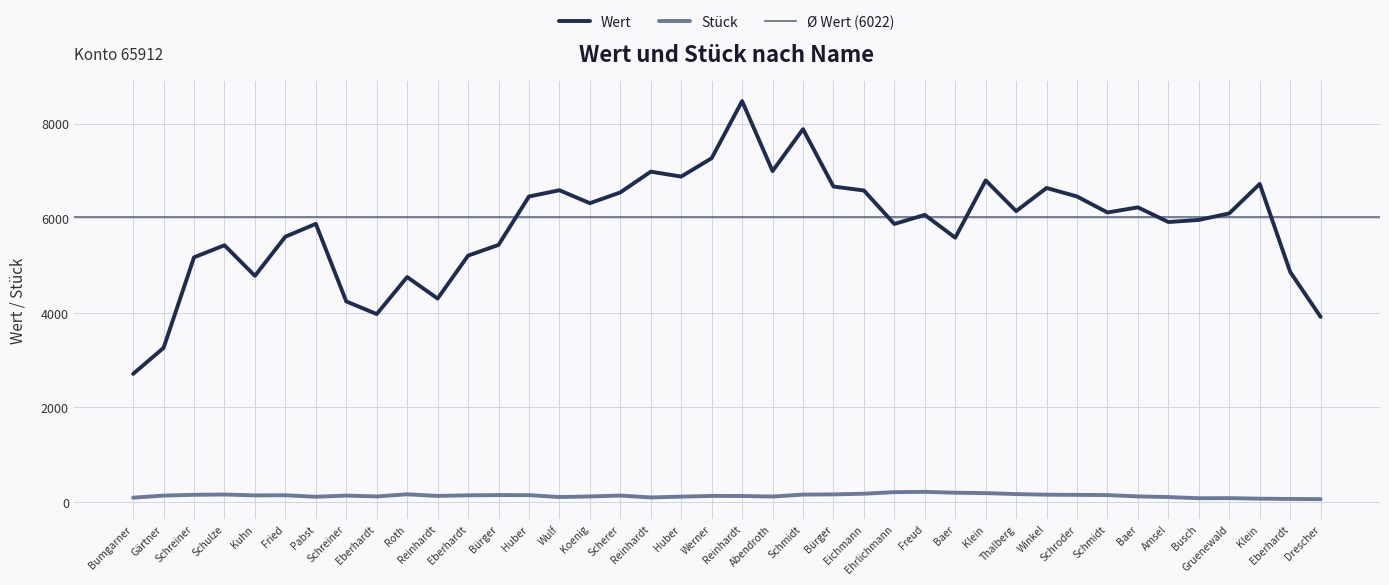

At Huber, list the series in order from largest to smallest.

Wert, Stück